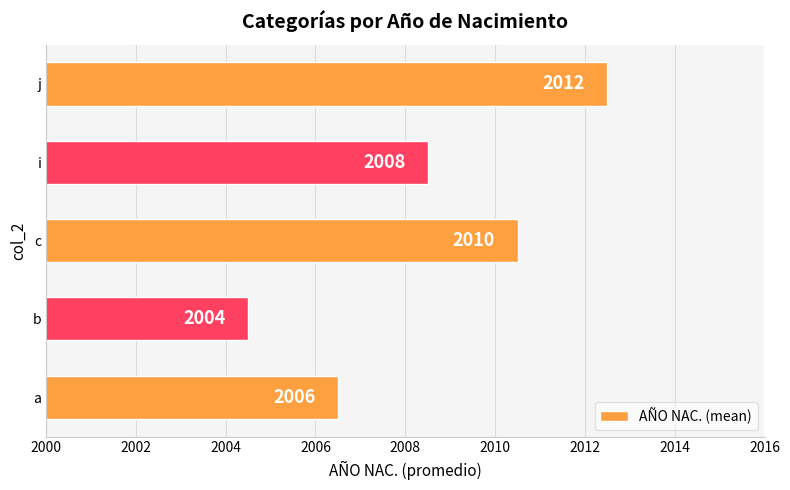

Between b and a, which is larger?

a